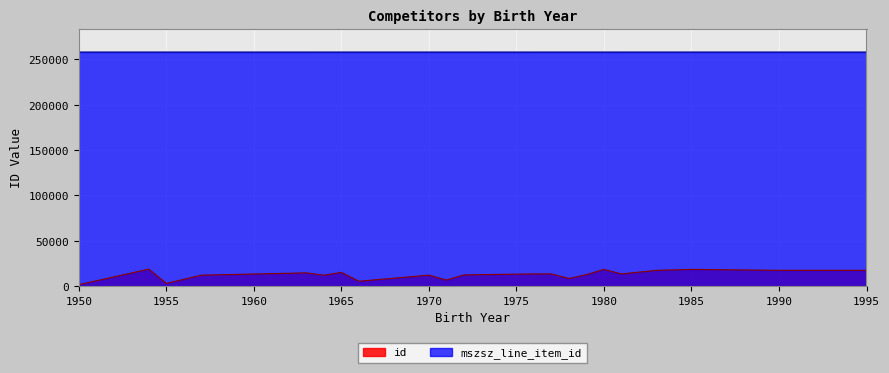

At how many categories does at least one series exceed 123228?

22